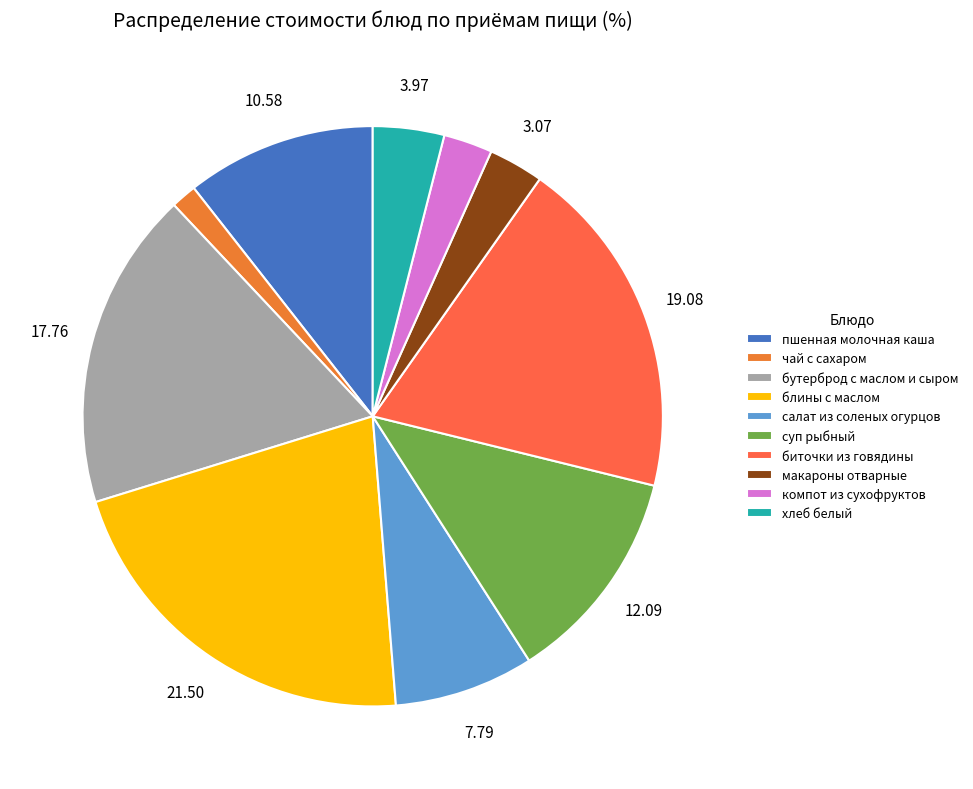

Is it true that биточки из говядины is 32% of the pie?

False